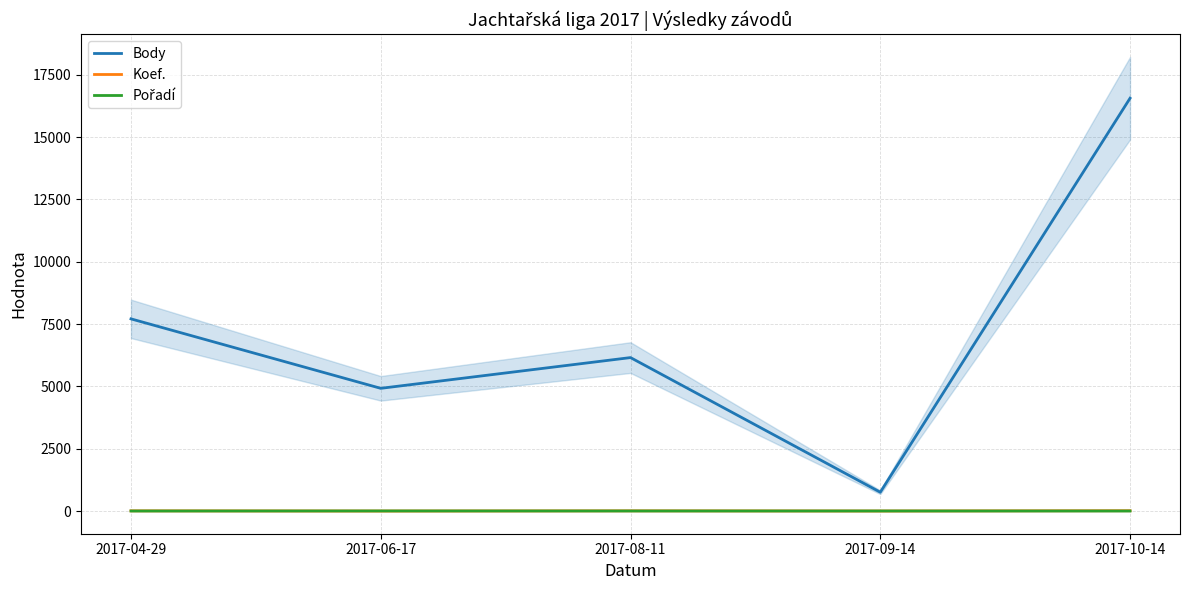

Which series has the largest range (max minus min)?

Body